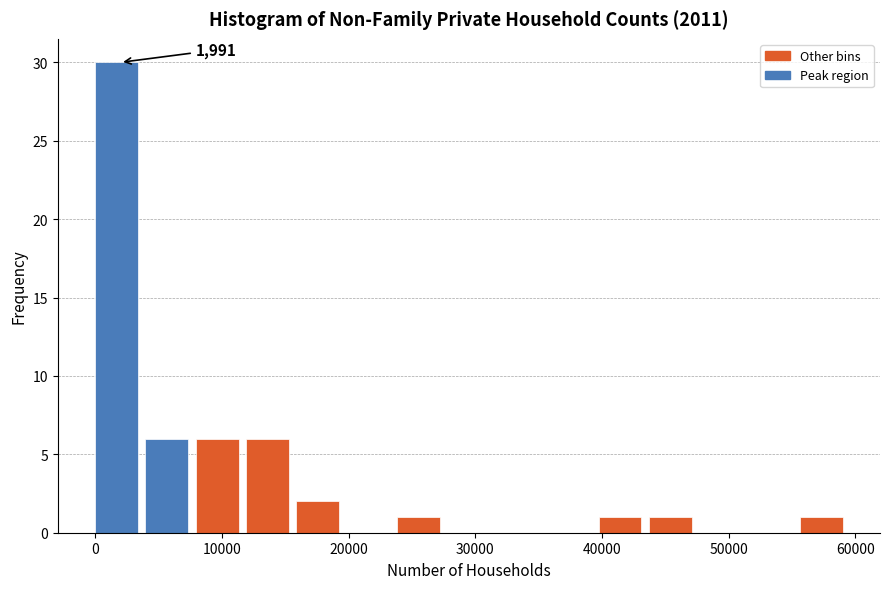

Around what value on the x-axis is the tallest bar? Give the approximate position of its centre, as read against the axis.

2000